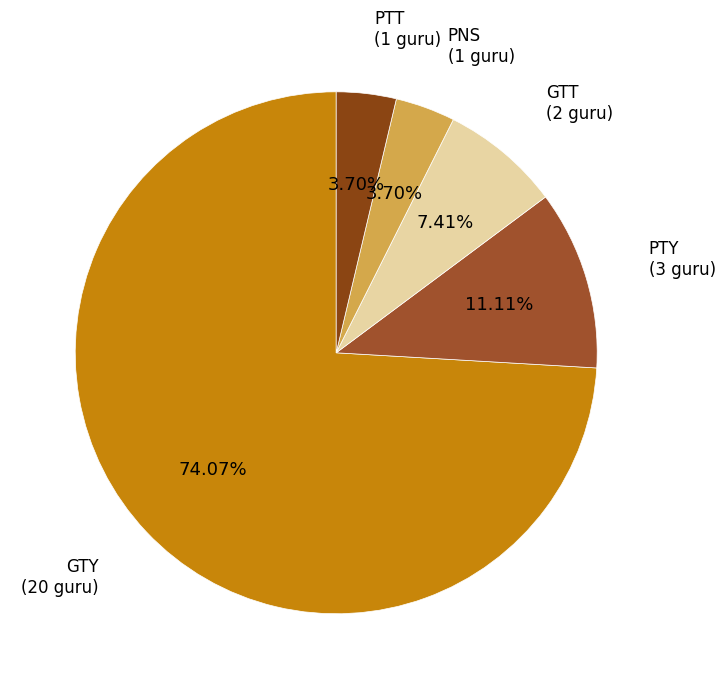

What is the largest slice in the pie chart?

GTY